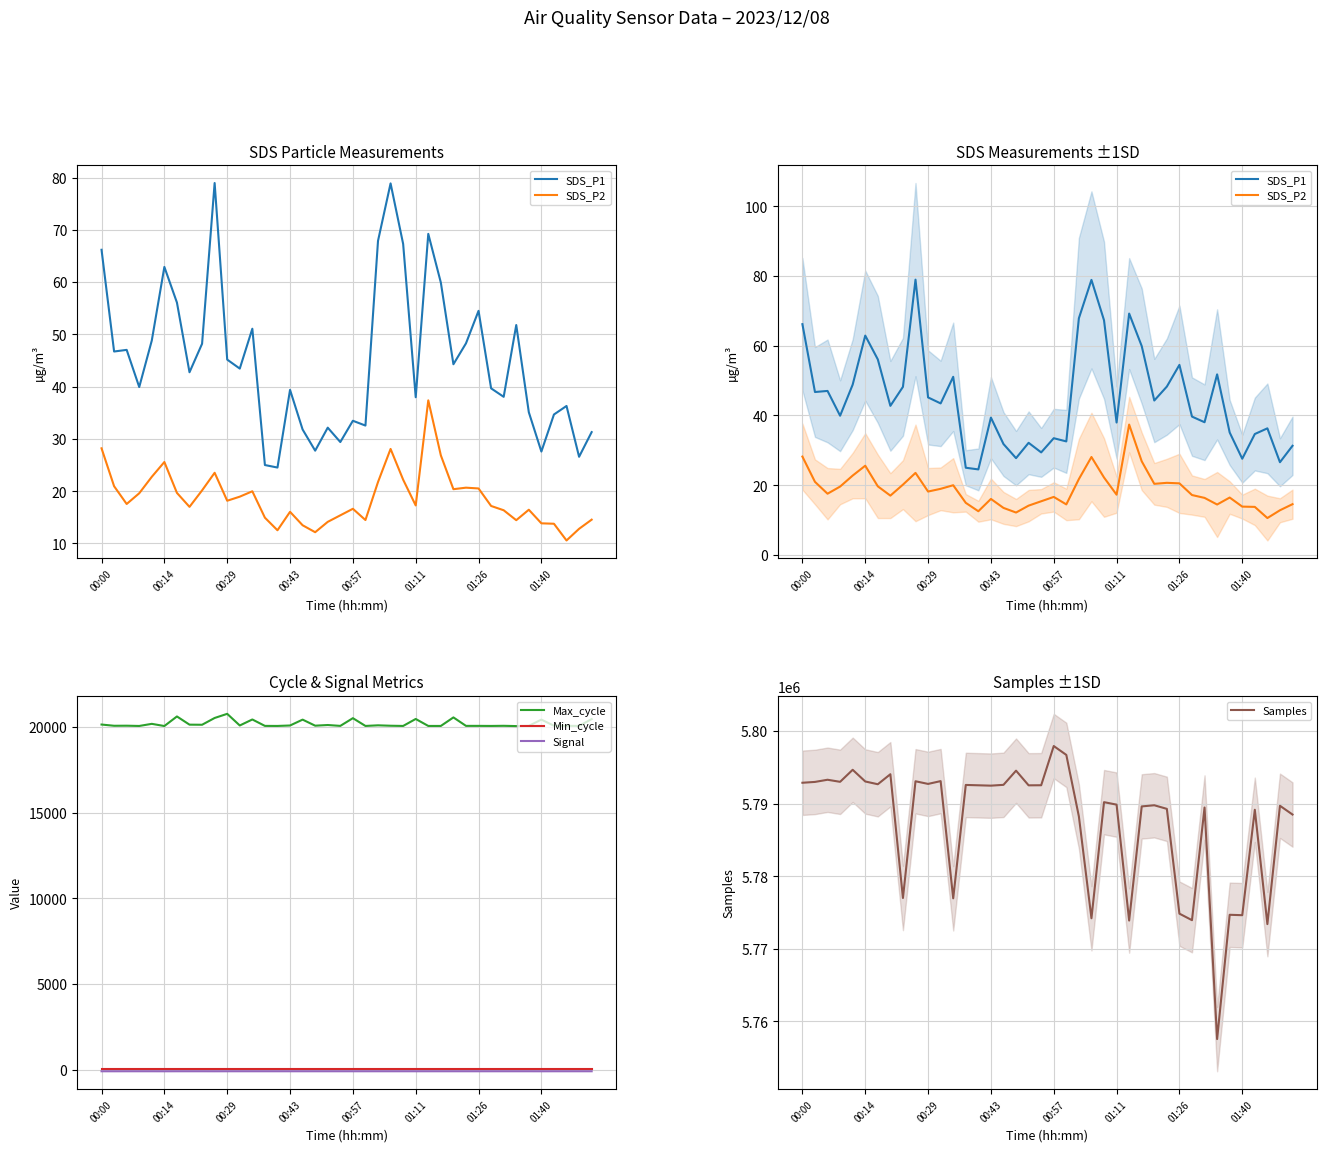

The Signal series shows -81.0 at 16. True or false?

True